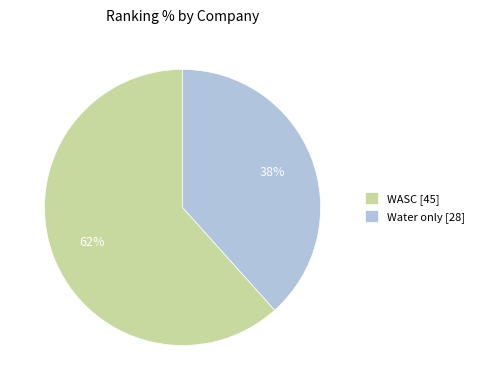

Which slice is the smallest?

Water only [28]